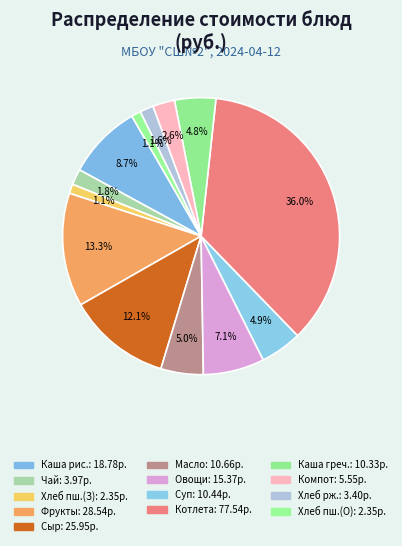

To the nearest percent, what is the average slice percentage?

8%